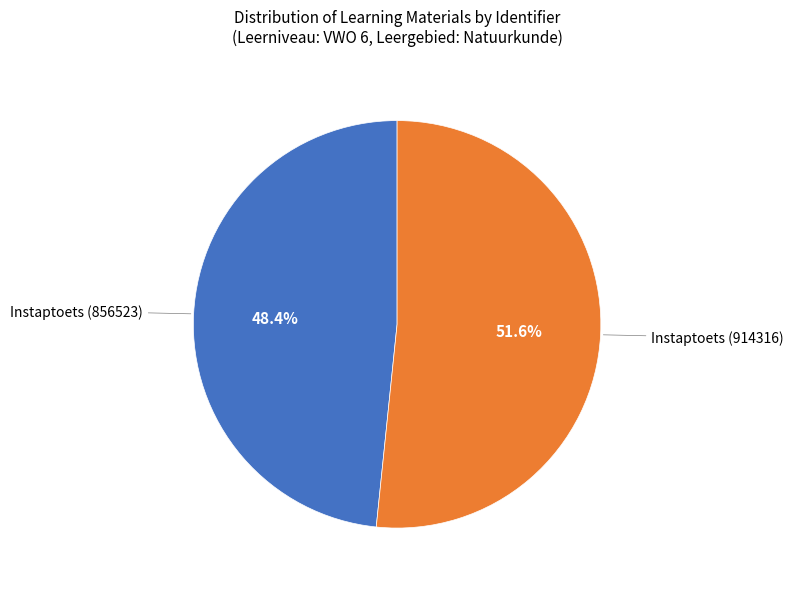

Count the number of slices in the pie.

2